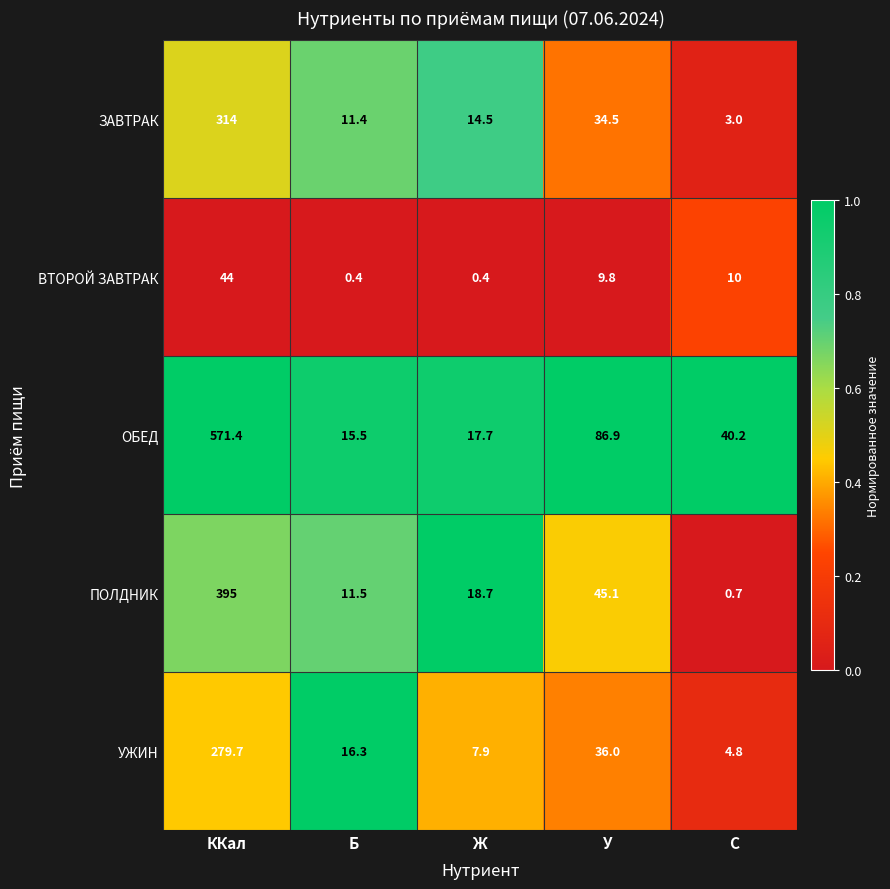

How many values in the ЗАВТРАК series are below 14?

2